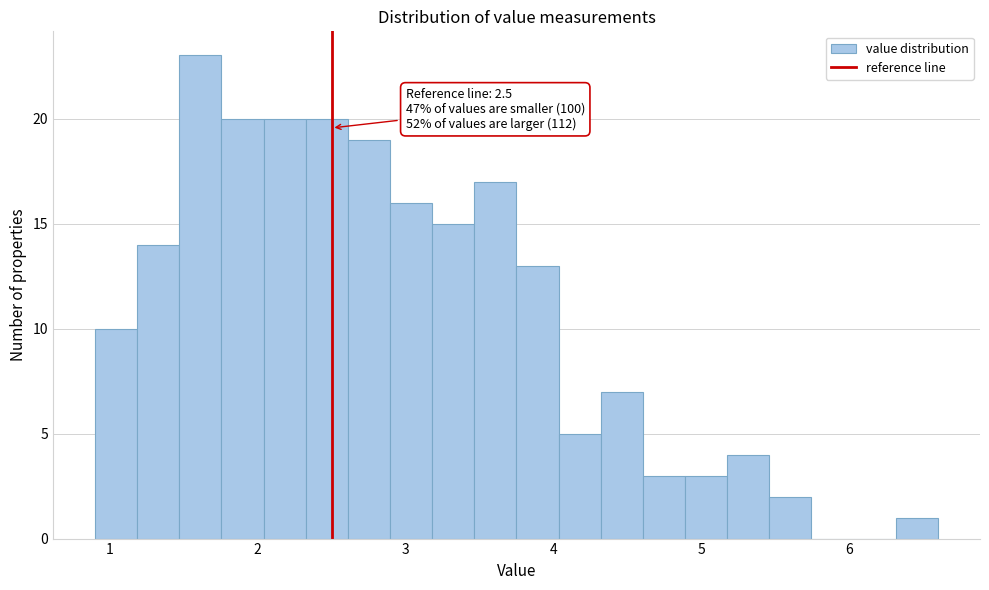

Around what value on the x-axis is the tallest bar? Give the approximate position of its centre, as read against the axis.

1.6